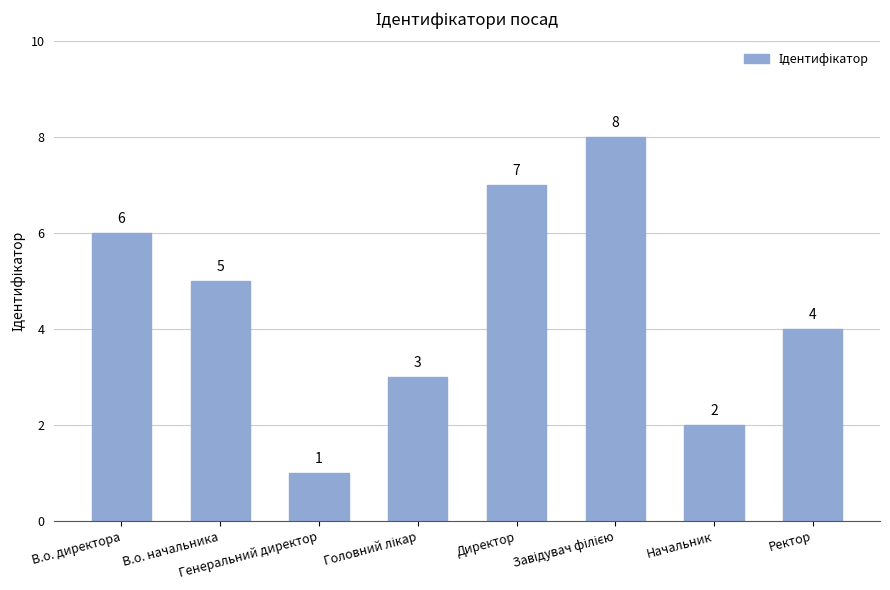

How many bars are there in total?

8